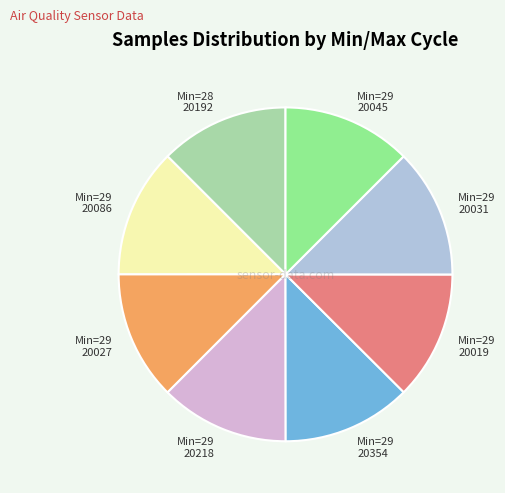

True or false: Min=29 20019 accounts for 12% of the total.

True